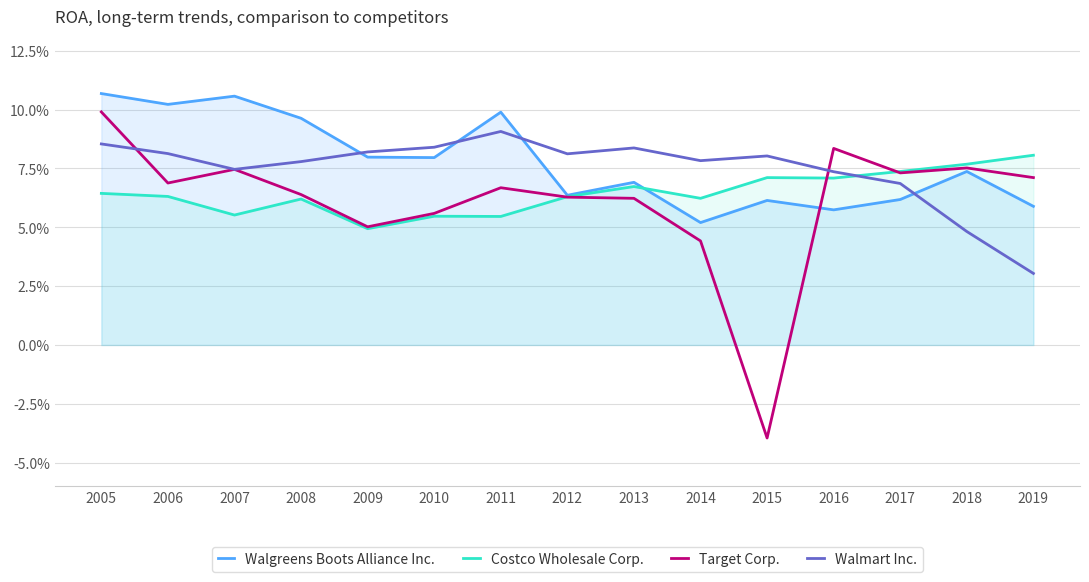

Reading left to right, list all the values displayed in this chart.

Walgreens Boots Alliance Inc.: 2005=0.1	2006=0.1	2007=0.1	2008=0.1	2009=0.1	2010=0.1	2011=0.1	2012=0.1	2013=0.1	2014=0.1	2015=0.1	2016=0.1	2017=0.1	2018=0.1	2019=0.1
Costco Wholesale Corp.: 2005=0.1	2006=0.1	2007=0.1	2008=0.1	2009=0.0	2010=0.1	2011=0.1	2012=0.1	2013=0.1	2014=0.1	2015=0.1	2016=0.1	2017=0.1	2018=0.1	2019=0.1
Target Corp.: 2005=0.1	2006=0.1	2007=0.1	2008=0.1	2009=0.1	2010=0.1	2011=0.1	2012=0.1	2013=0.1	2014=0.0	2015=-0.0	2016=0.1	2017=0.1	2018=0.1	2019=0.1
Walmart Inc.: 2005=0.1	2006=0.1	2007=0.1	2008=0.1	2009=0.1	2010=0.1	2011=0.1	2012=0.1	2013=0.1	2014=0.1	2015=0.1	2016=0.1	2017=0.1	2018=0.0	2019=0.0